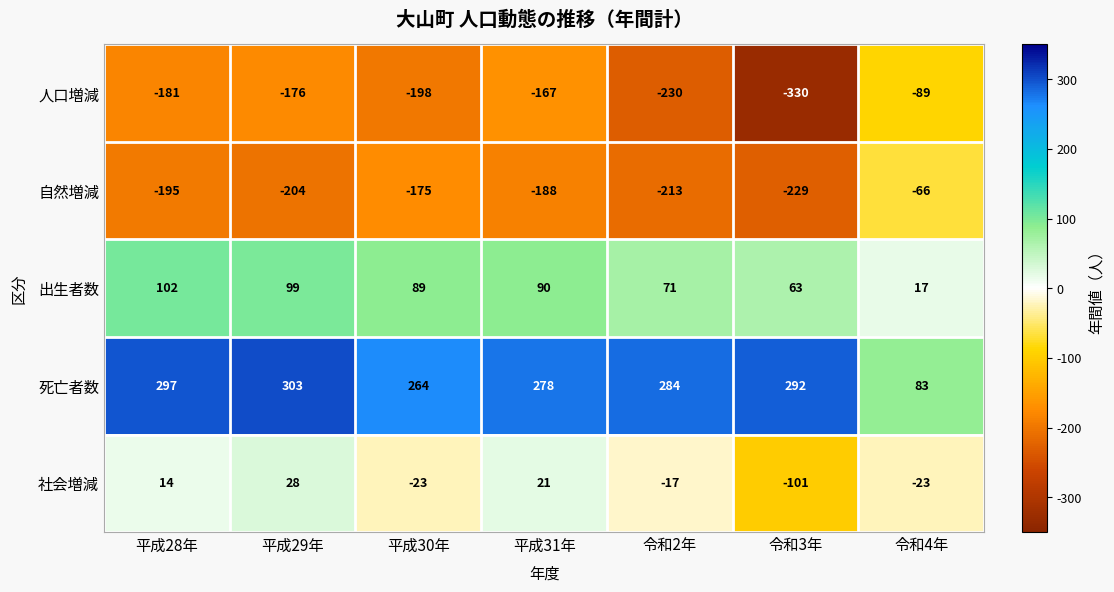

Which series has the widest spread of values?

人口増減